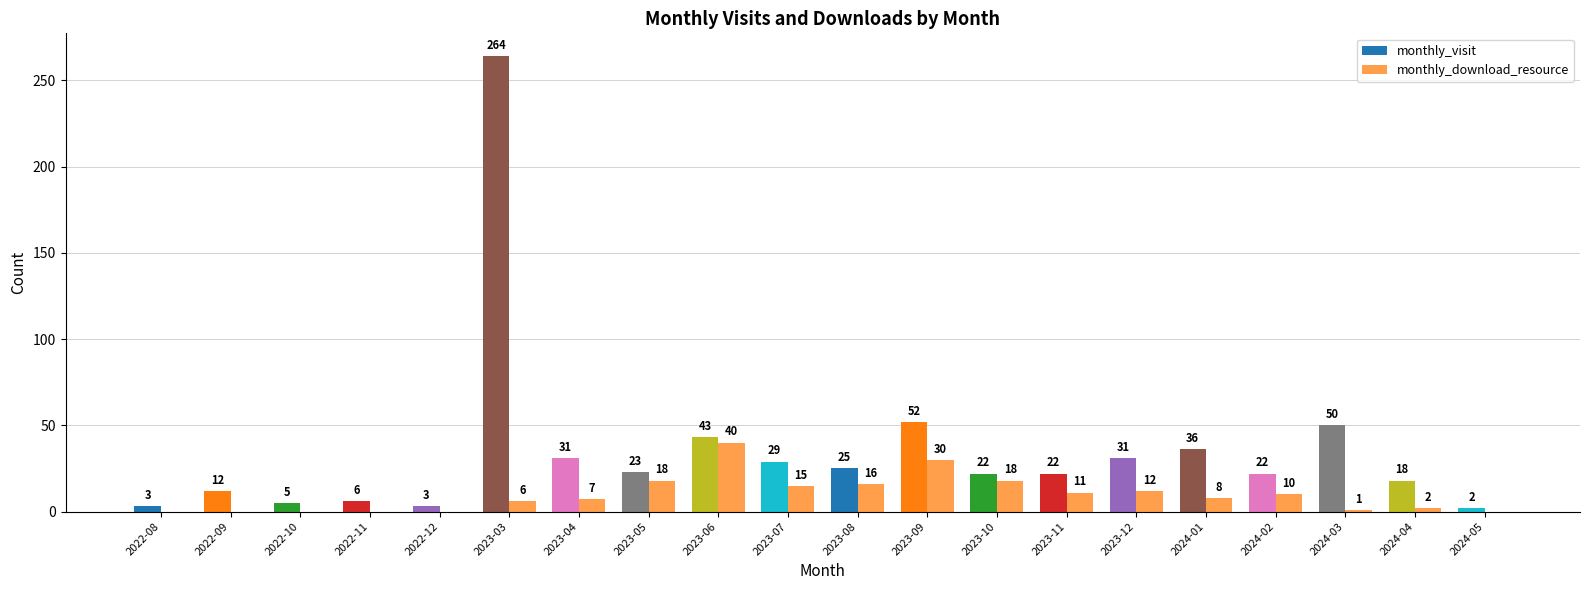

Count the number of categories in the chart.

20